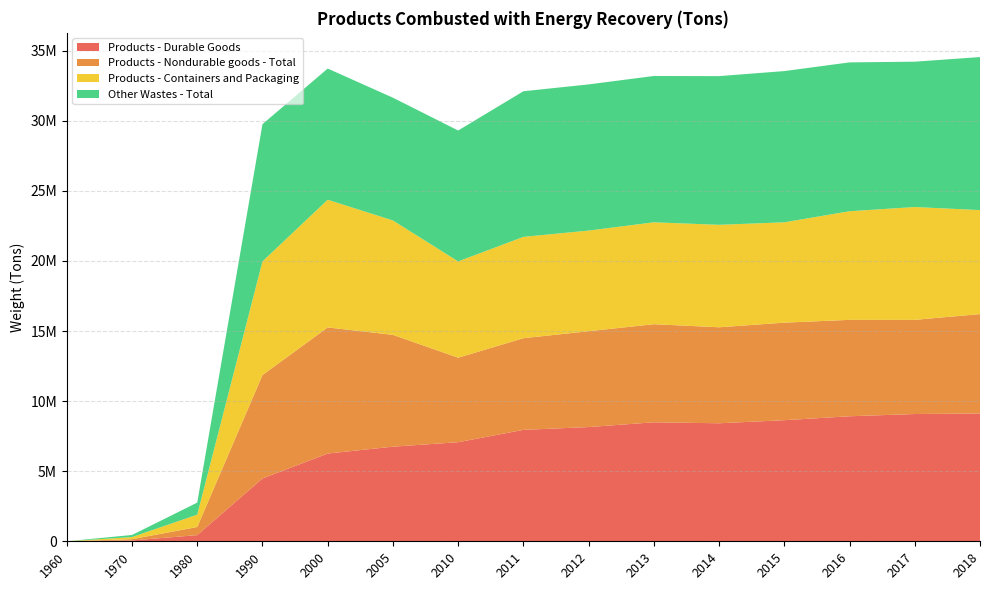

Reading left to right, extract all data points from this chart.

Products - Durable Goods: 1960=0	1970=60000	1980=440000	1990=4480000	2000=6260000	2005=6750000	2010=7070000	2011=7950000	2012=8150000	2013=8490000	2014=8420000	2015=8640000	2016=8920000	2017=9080000	2018=9120000
Products - Nondurable goods - Total: 1960=0	1970=90000	1980=580000	1990=7380000	2000=9000000	2005=7980000	2010=6030000	2011=6540000	2012=6840000	2013=7000000	2014=6850000	2015=6960000	2016=6880000	2017=6720000	2018=7090000
Products - Containers and Packaging: 1960=0	1970=150000	1980=880000	1990=8110000	2000=9110000	2005=8160000	2010=6870000	2011=7230000	2012=7180000	2013=7270000	2014=7310000	2015=7160000	2016=7750000	2017=8050000	2018=7420000
Other Wastes - Total: 1960=0	1970=150000	1980=860000	1990=9790000	2000=9360000	2005=8760000	2010=9340000	2011=10390000	2012=10430000	2013=10440000	2014=10610000	2015=10790000	2016=10620000	2017=10370000	2018=10920000